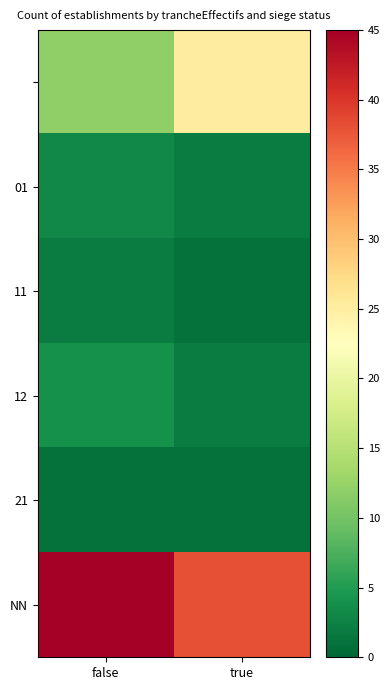

What is the spread (max minus min) of values at false?

44